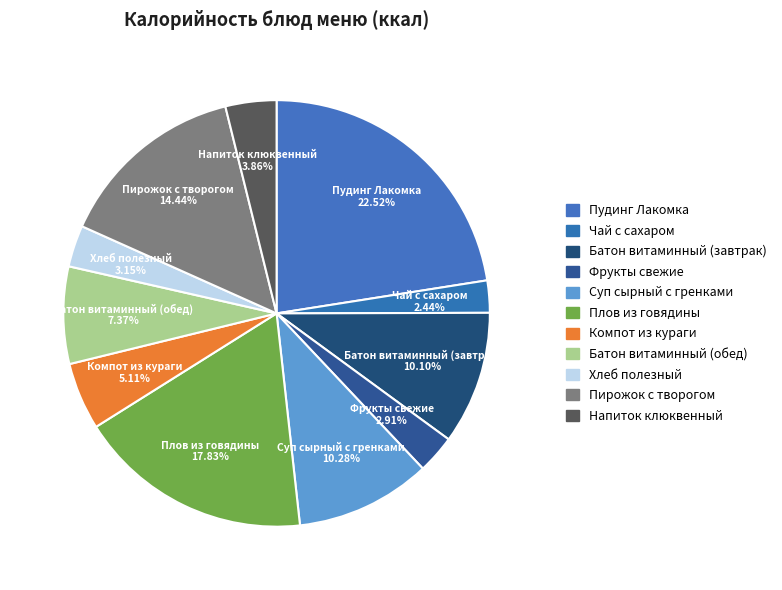

How many segments does this pie chart have?

11